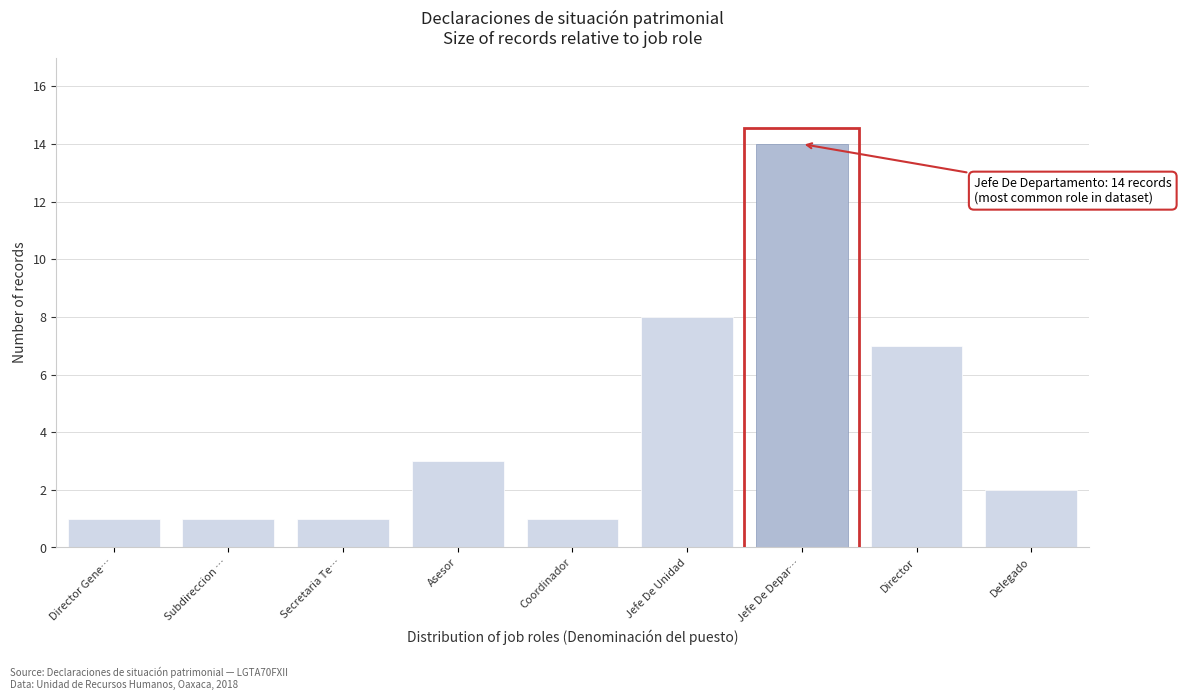

Reading right to left, extract all data points from this chart.

Delegado=2	Director=7	Jefe De Depar…=14	Jefe De Unidad=8	Coordinador=1	Asesor=3	Secretaria Te…=1	Subdireccion …=1	Director Gene…=1